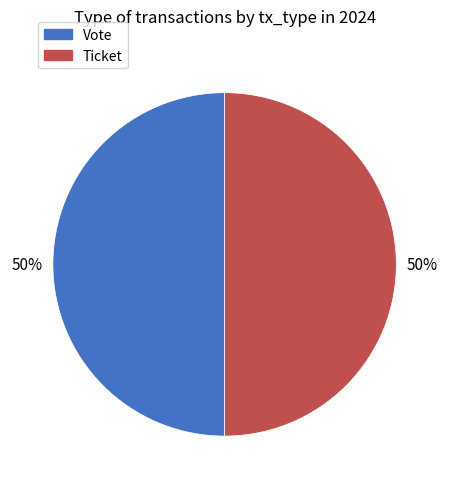

To the nearest percent, what percentage of the pie is Vote?

50%